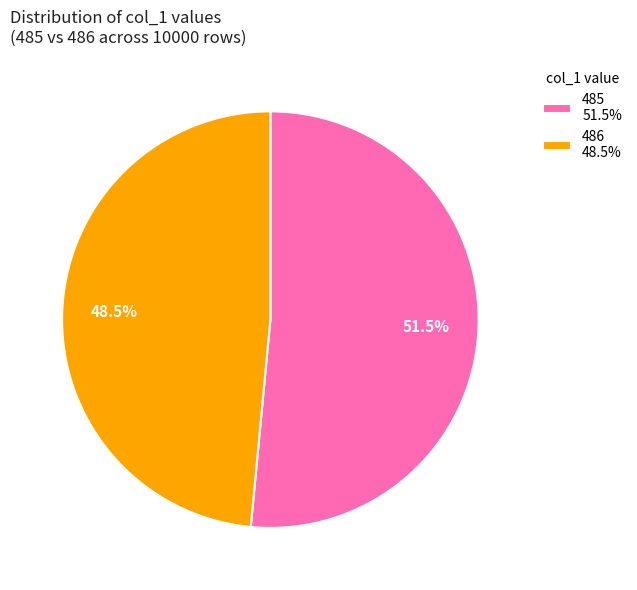

Does any single category account for the majority?

Yes